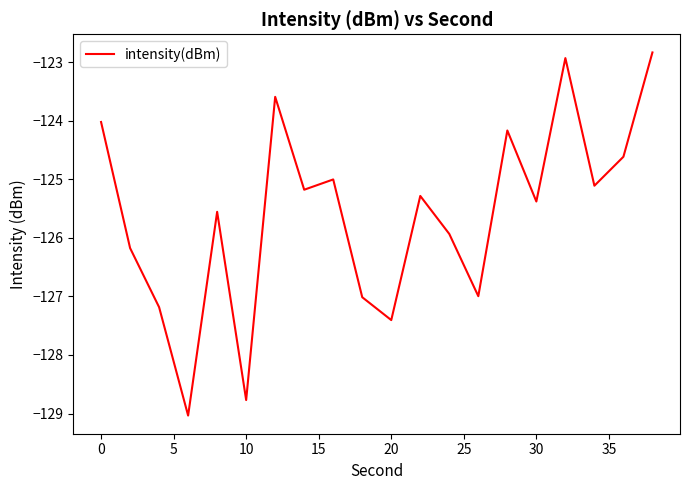

What is the maximum value shown in the chart?

-122.8